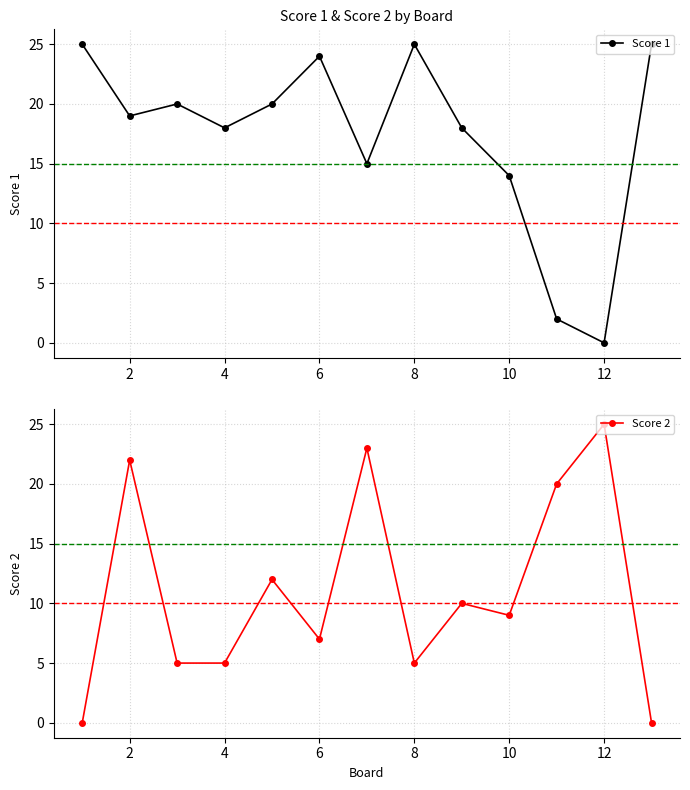

At which label does Score 1 reach its minimum?

12